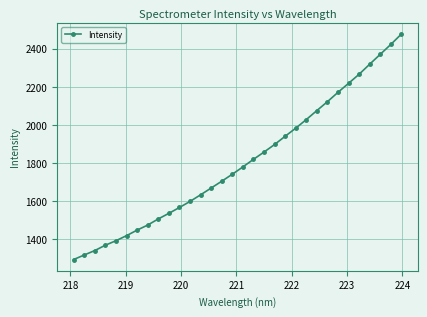

What is the difference between the maximum and minimum values?

1181.4